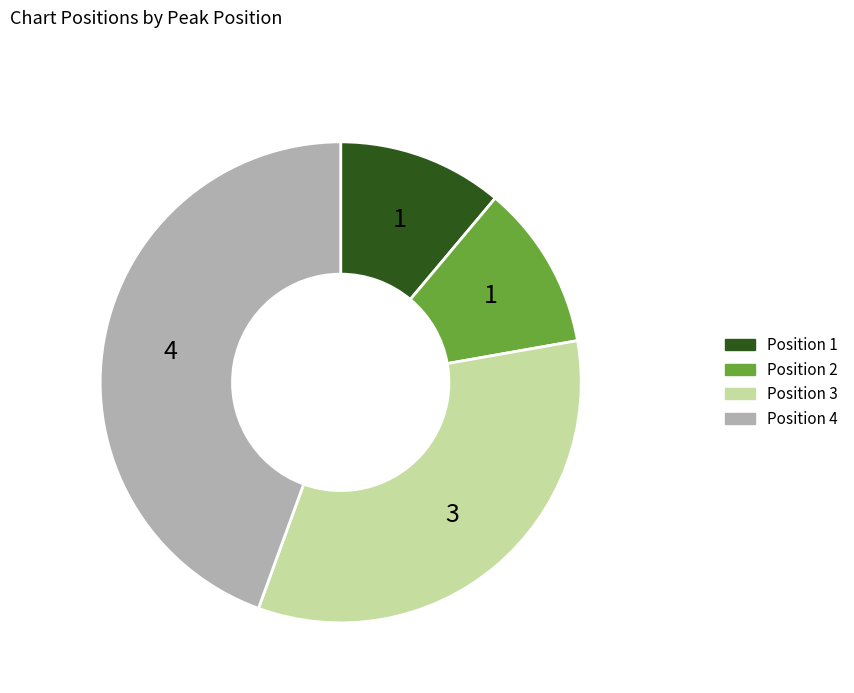

Is there a majority slice in this chart?

No